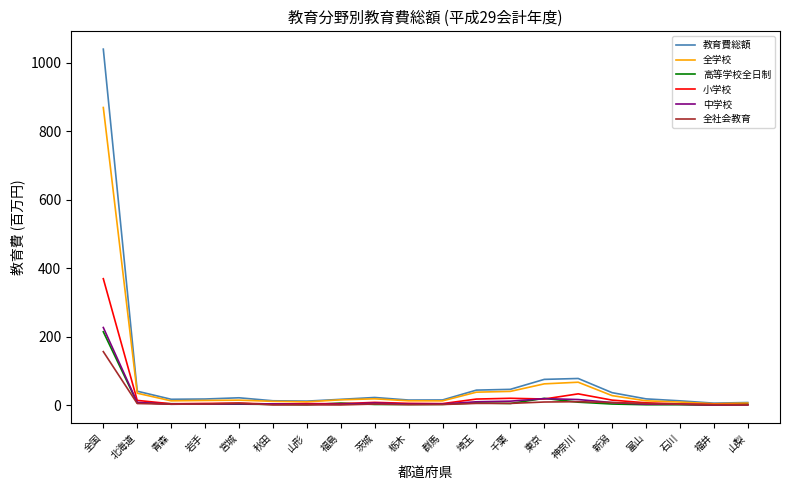

At which category is the sum across all series the highest?

全国